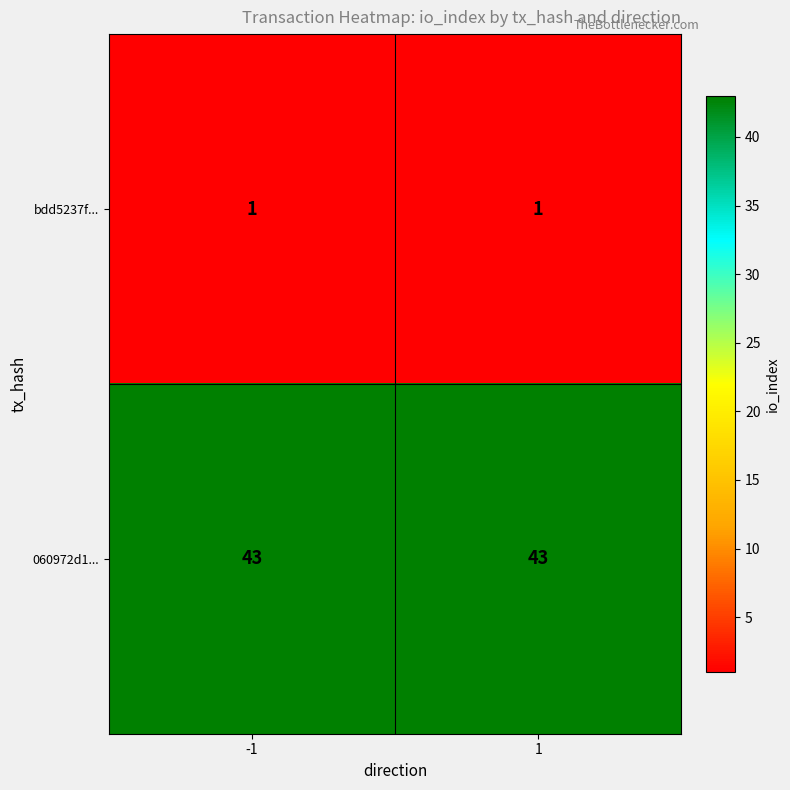

Reading left to right, transcribe all the data shown in this chart.

bdd5237f...: -1=1	1=1
060972d1...: -1=43	1=43